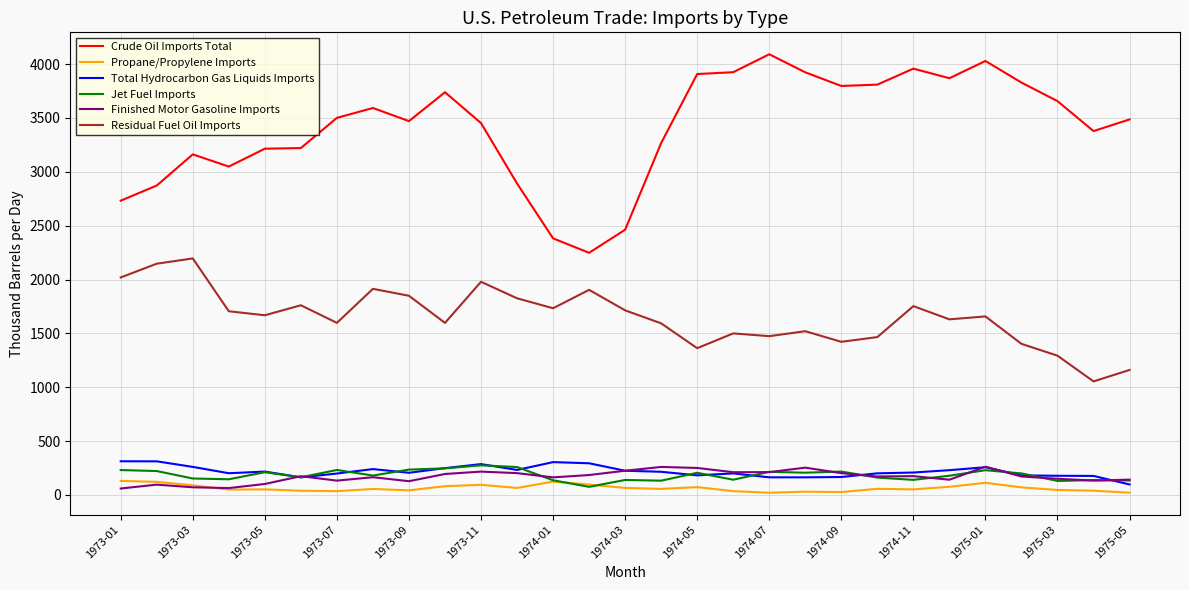

True or false: Residual Fuel Oil Imports and Propane/Propylene Imports cross at least once.

False